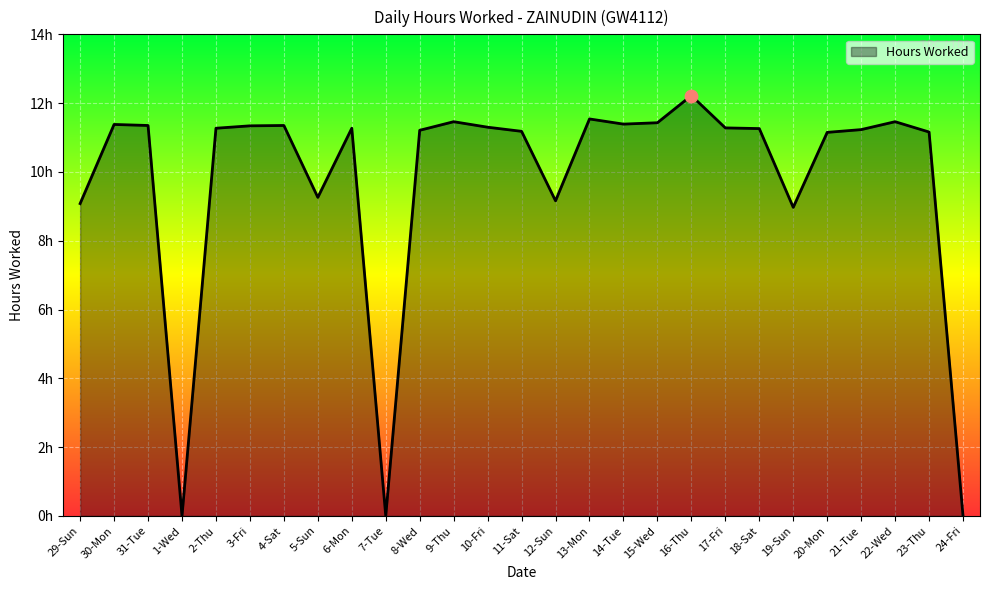

What is the change in value from 8-Wed to 12-Sun?

-2.1